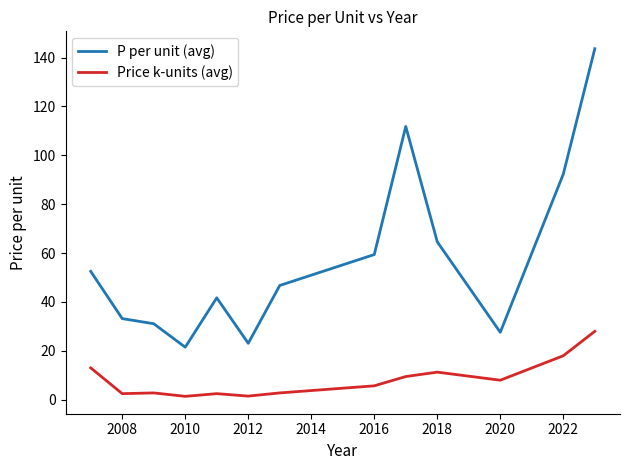

Count the number of categories in the chart.

13